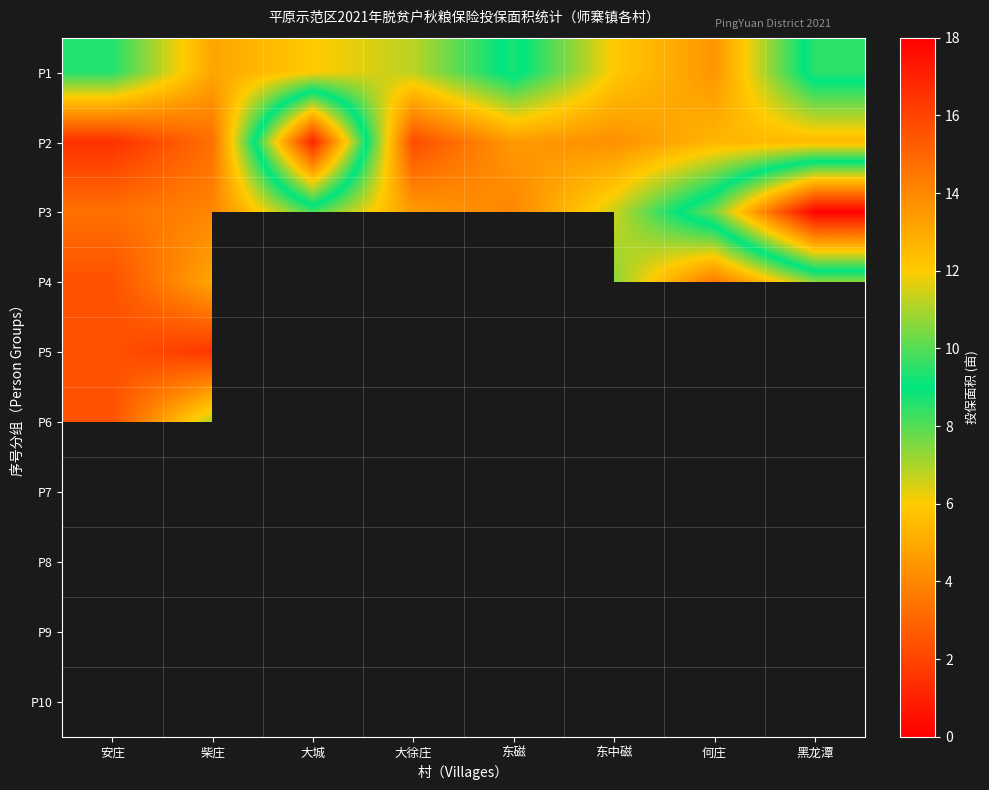

At how many categories does at least one series exceed 3?

8